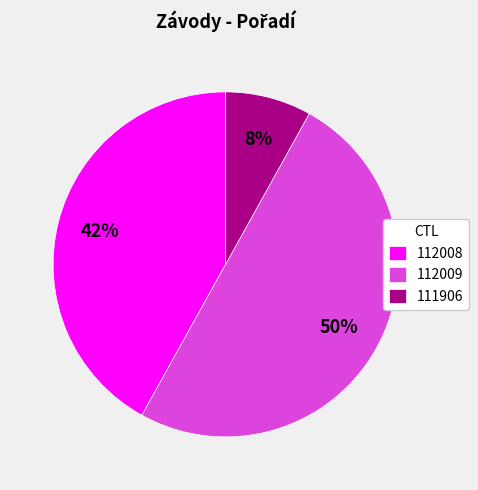

Do 112009 and 111906 together represent more than half of the pie?

Yes